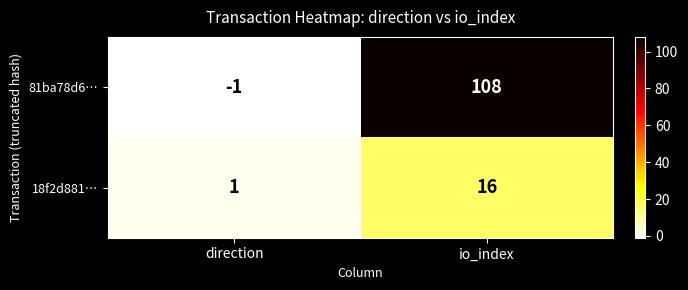

Count the number of categories in the chart.

2